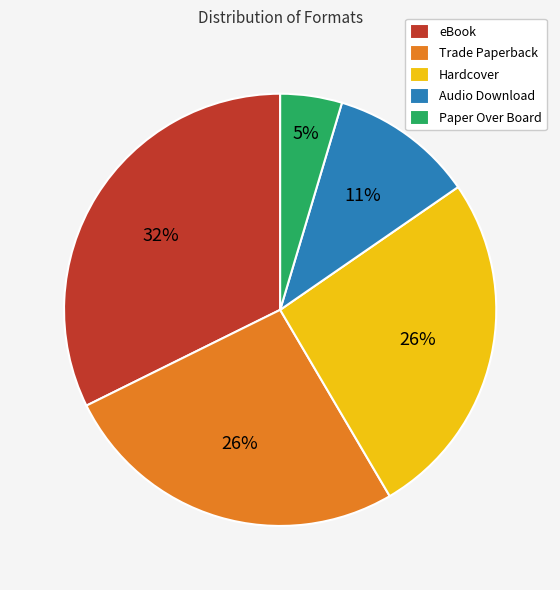

Which category has the smallest portion of the pie?

Paper Over Board